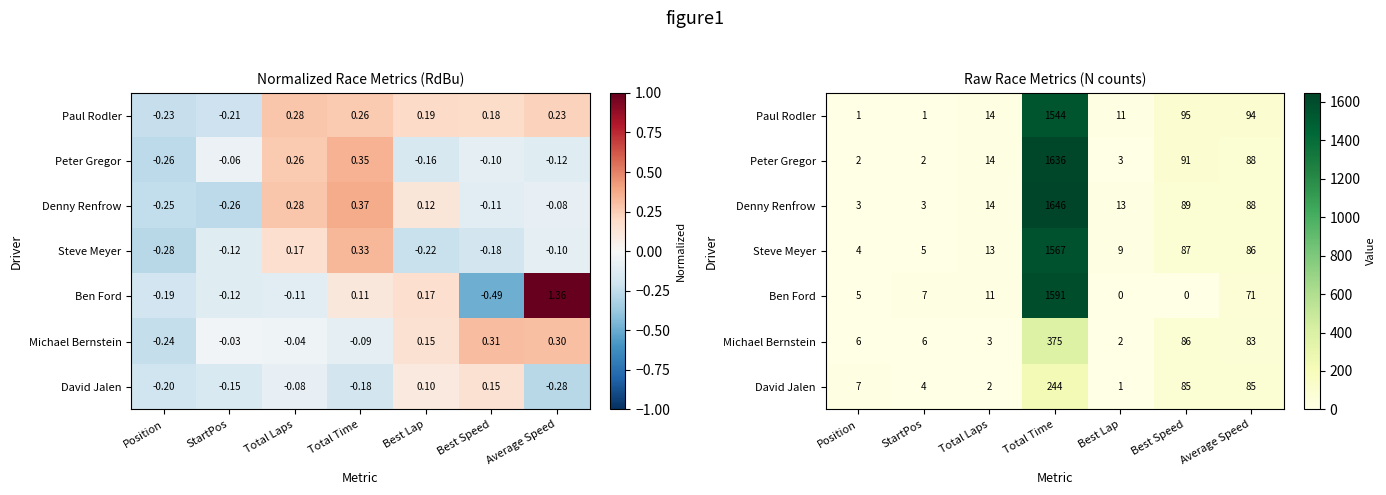

At which category is the sum across all series the highest?

Total Time